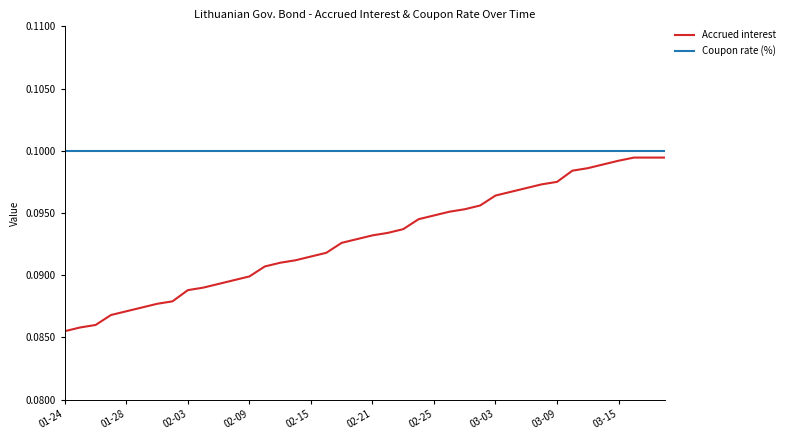

Which series has the largest total across all categories?

Coupon rate (%)